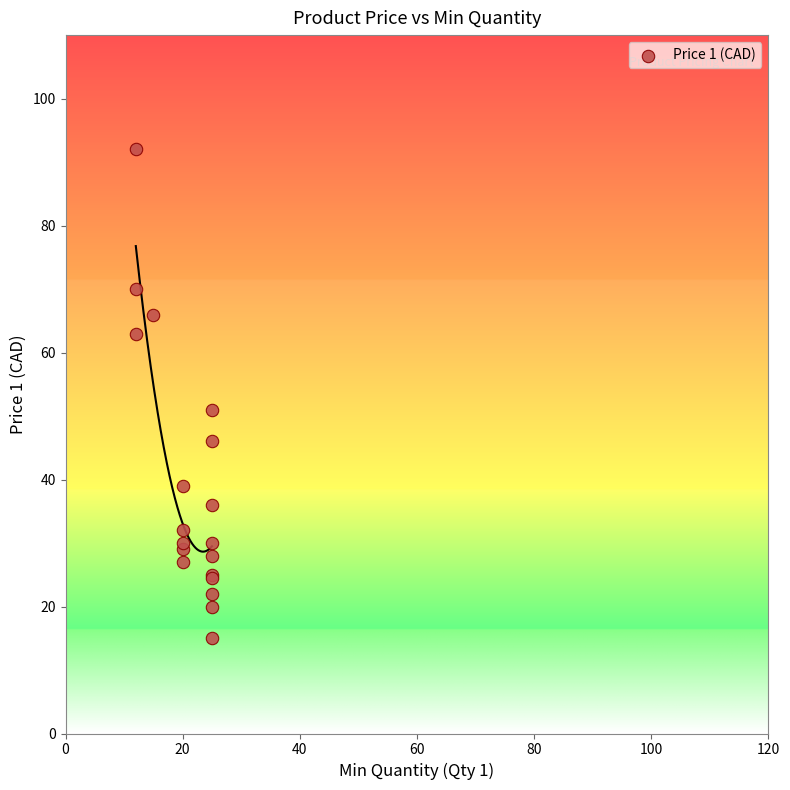

What Y value in the scatter plot is closest to 53?

51.0